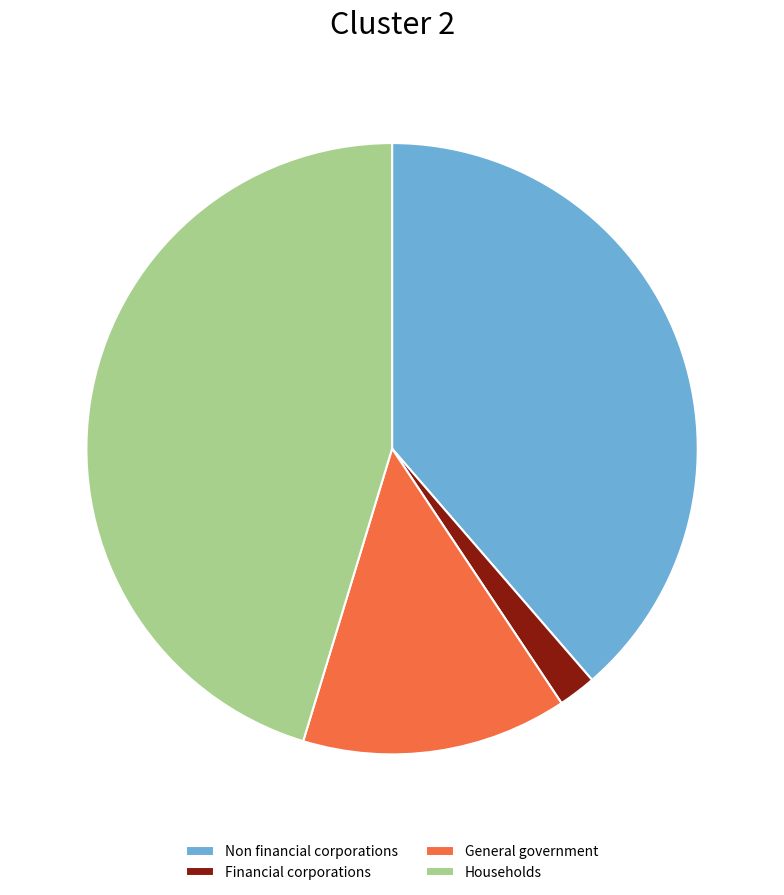

Which slice is the largest?

Households